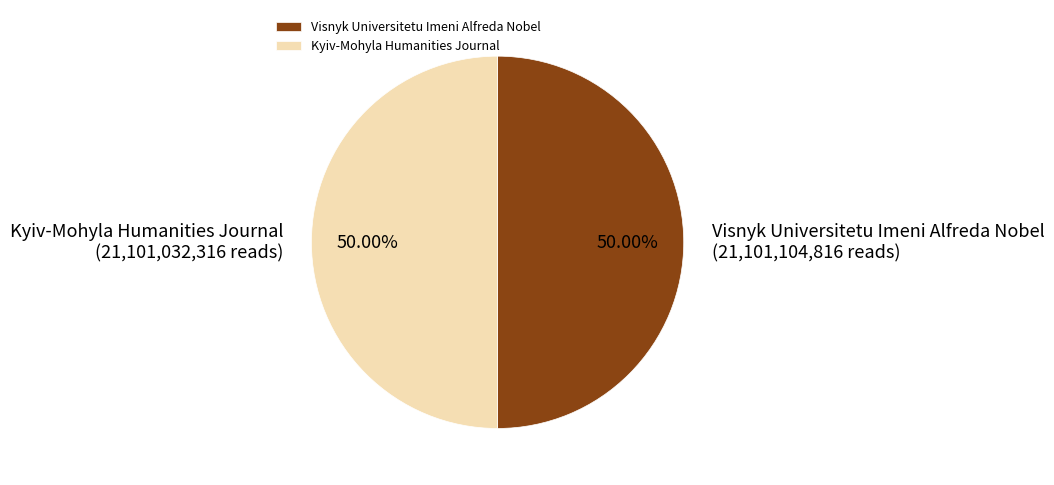

Is the sum of Visnyk Universitetu Imeni Alfreda Nobel and Kyiv-Mohyla Humanities Journal greater than half?

Yes